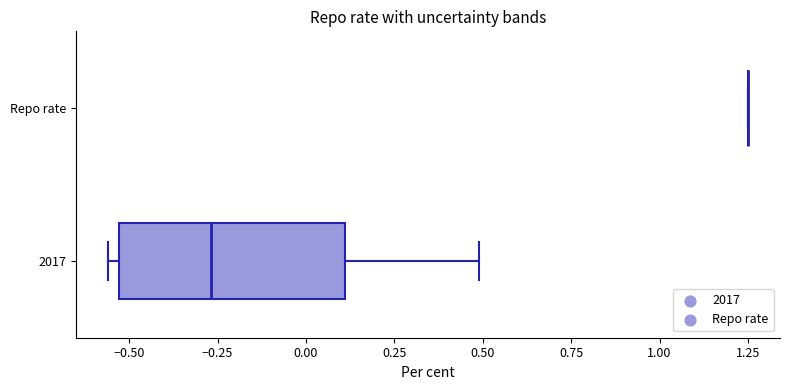

Which box is the widest, from its left edge to its right edge?

2017